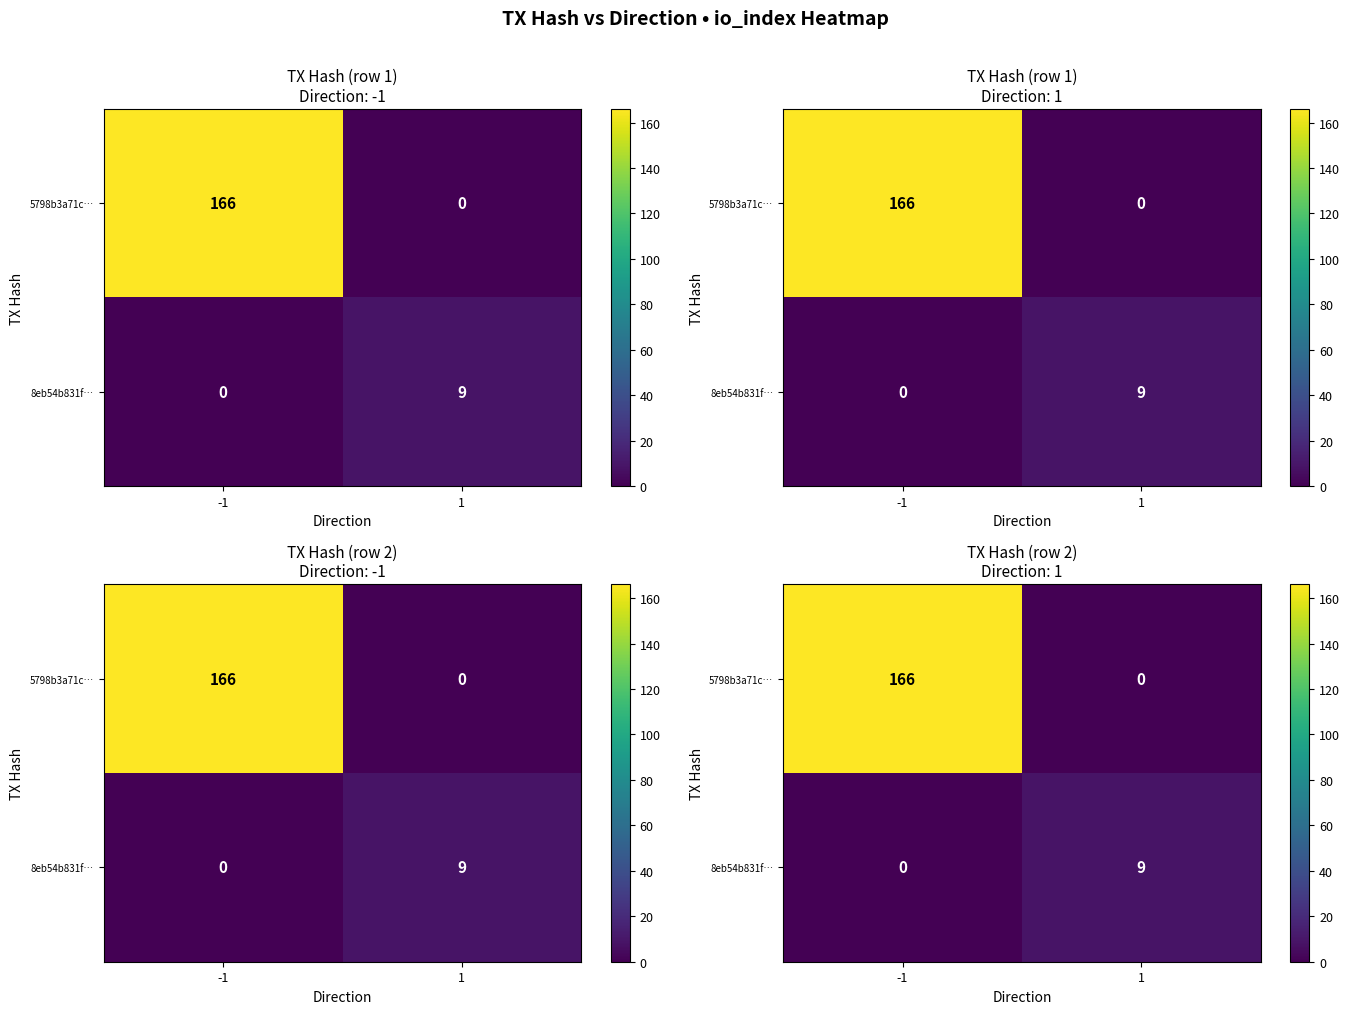

Is the value of 5798b3a71c… at -1 greater than the value of 8eb54b831f… at 1?

Yes